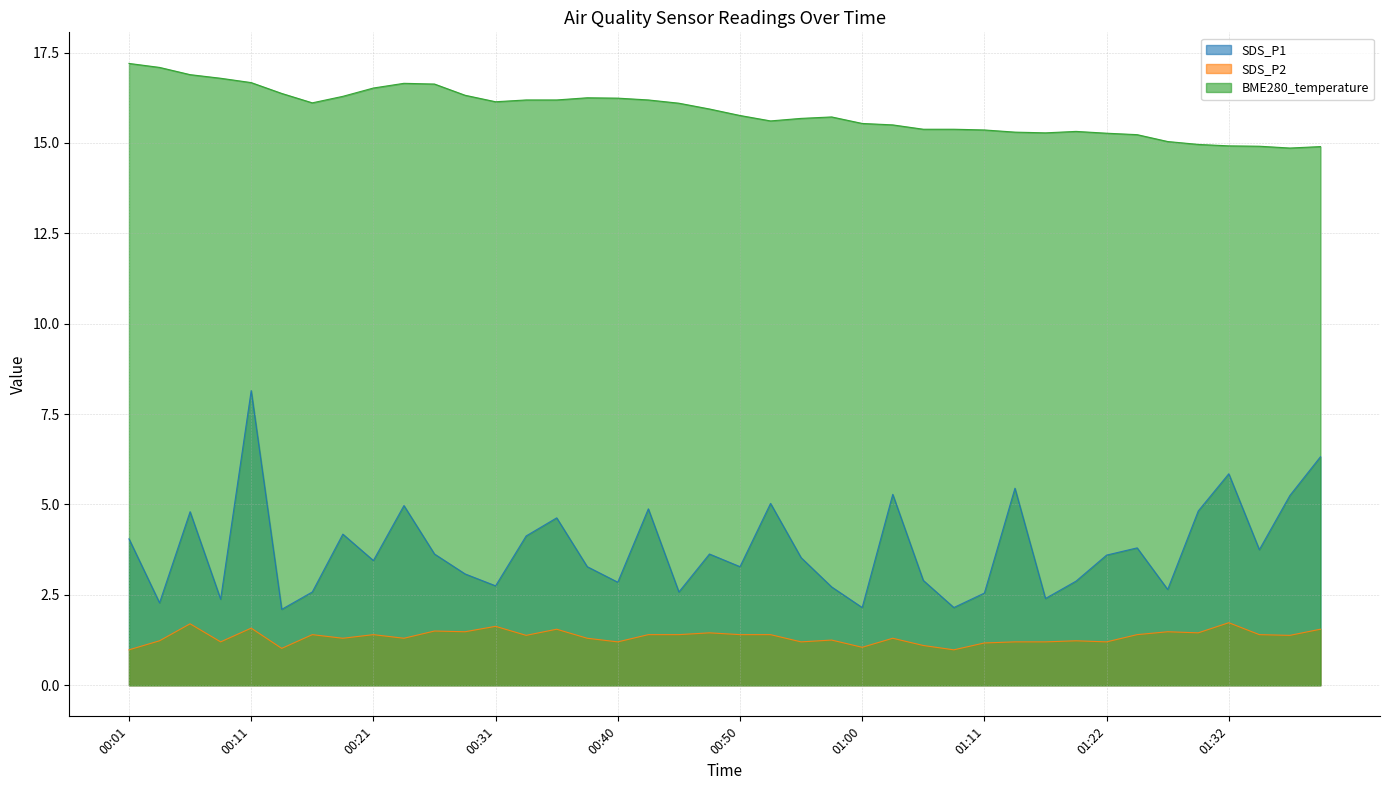

Rank the categories by SDS_P2 value from lowest to highest.

00:01, 01:08, 00:13, 01:00, 01:05, 01:11, 00:09, 00:40, 00:55, 01:13, 01:16, 01:22, 00:04, 01:19, 00:58, 00:18, 00:23, 00:38, 01:03, 00:33, 01:37, 00:16, 00:21, 00:43, 00:45, 00:50, 00:53, 01:25, 01:35, 00:48, 01:30, 00:28, 01:27, 00:26, 00:36, 01:40, 00:11, 00:31, 00:06, 01:32